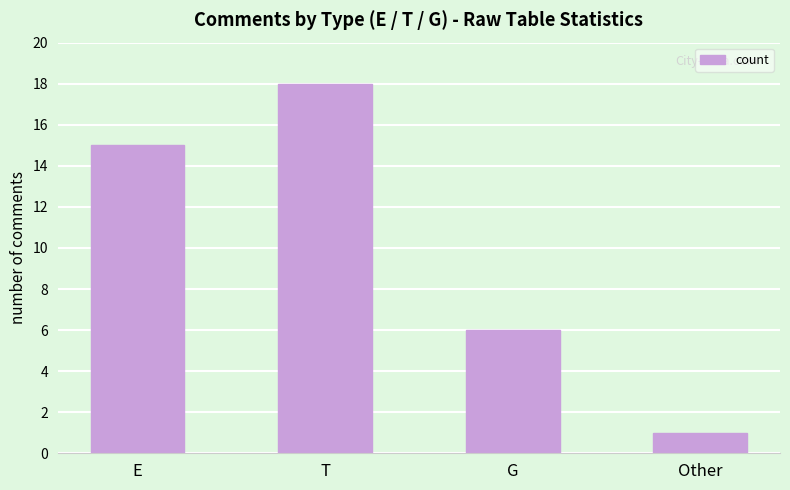

What is the greatest value displayed?

18